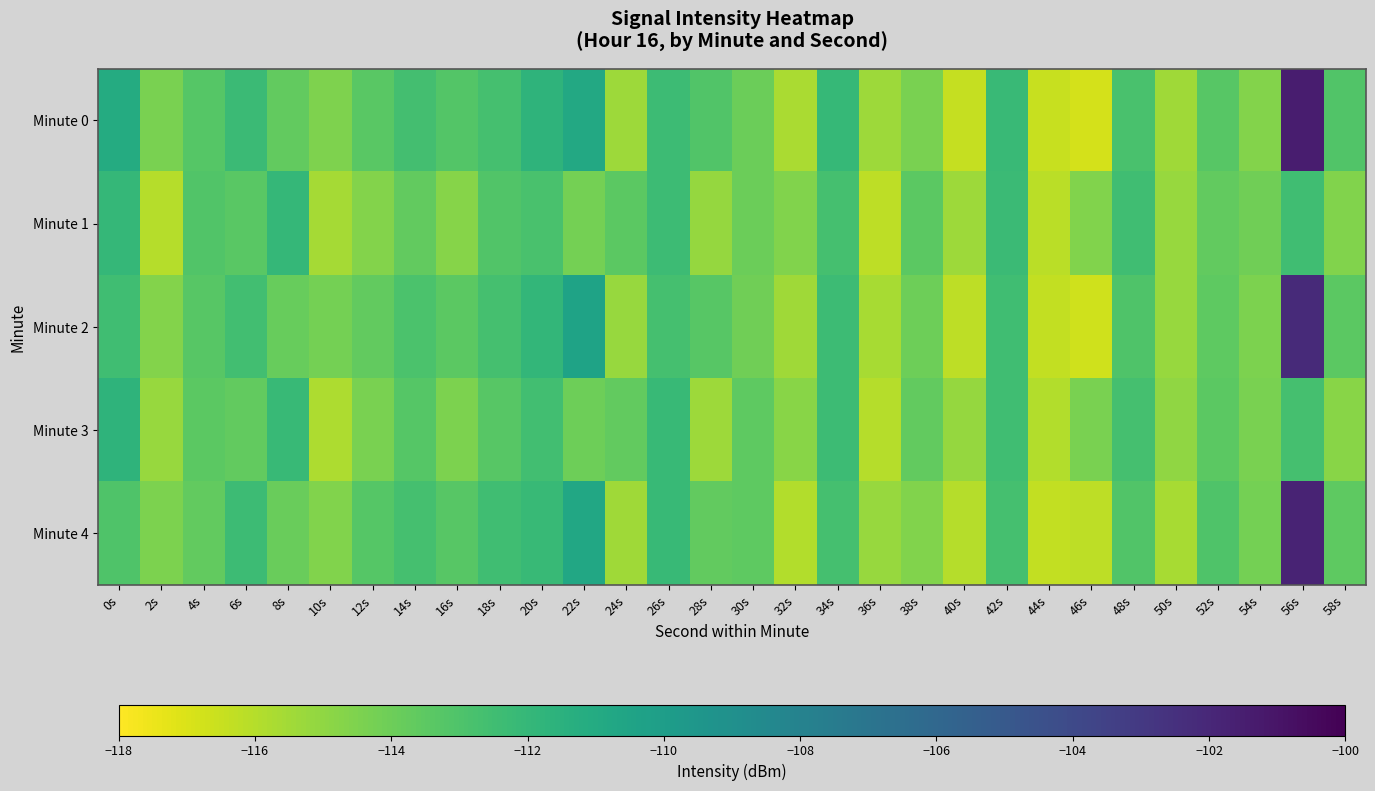

What is the total value across all series at 32s?

-576.4